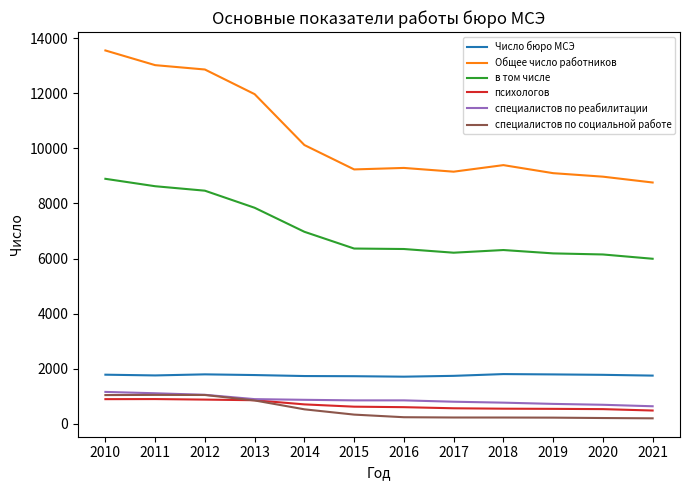

At which category does the chart reach its peak across all series?

2010